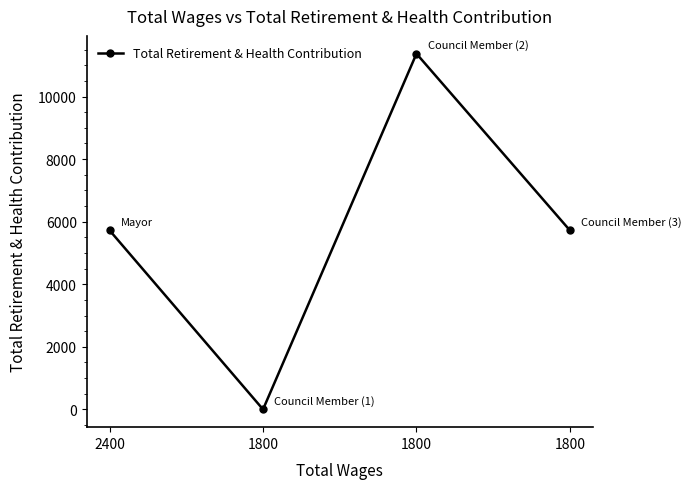

Is this an area chart (filled region under the line)?

No